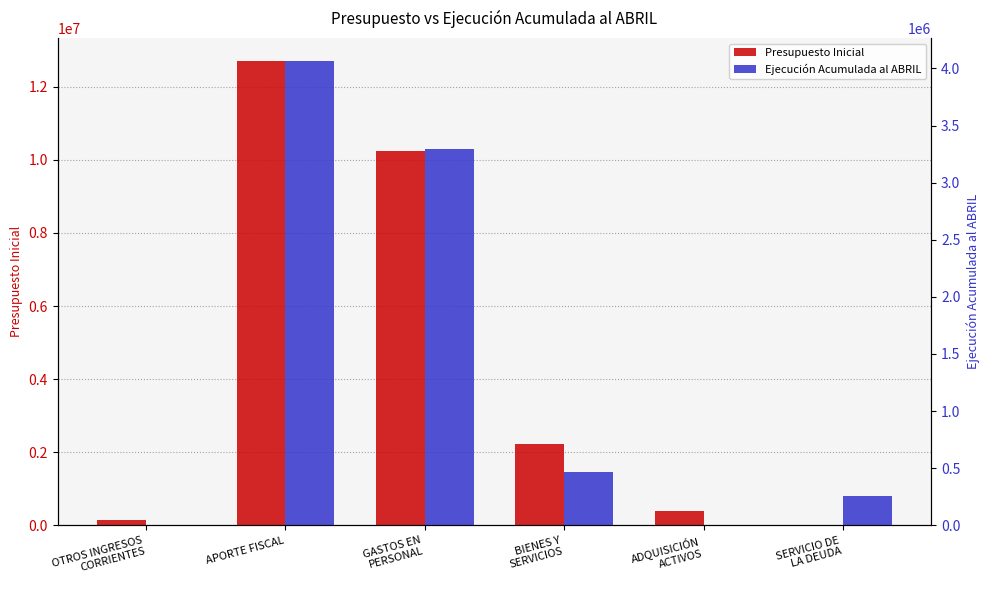

The value of Ejecución Acumulada al ABRIL at ADQUISICIÓN
ACTIVOS is 5797. True or false?

True